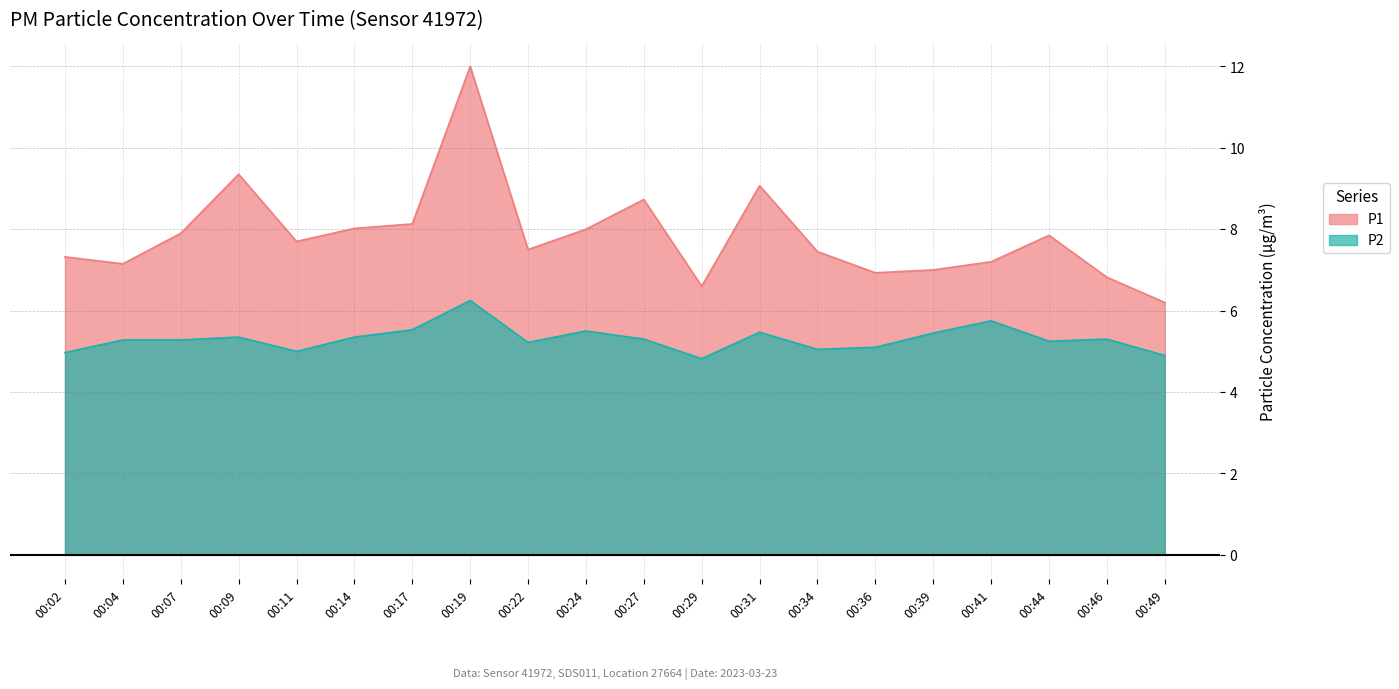

True or false: P2 and P1 intersect in this chart.

False